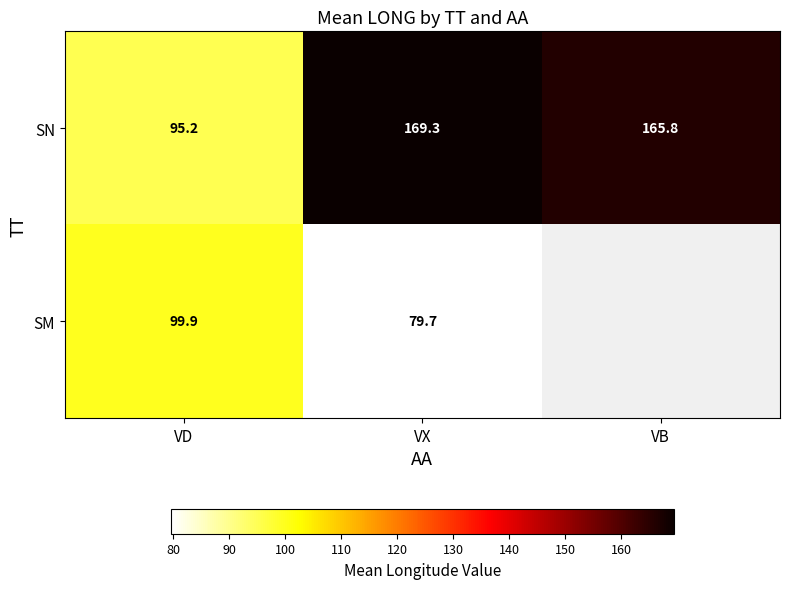

The value of SN at VX is 169.3. True or false?

True